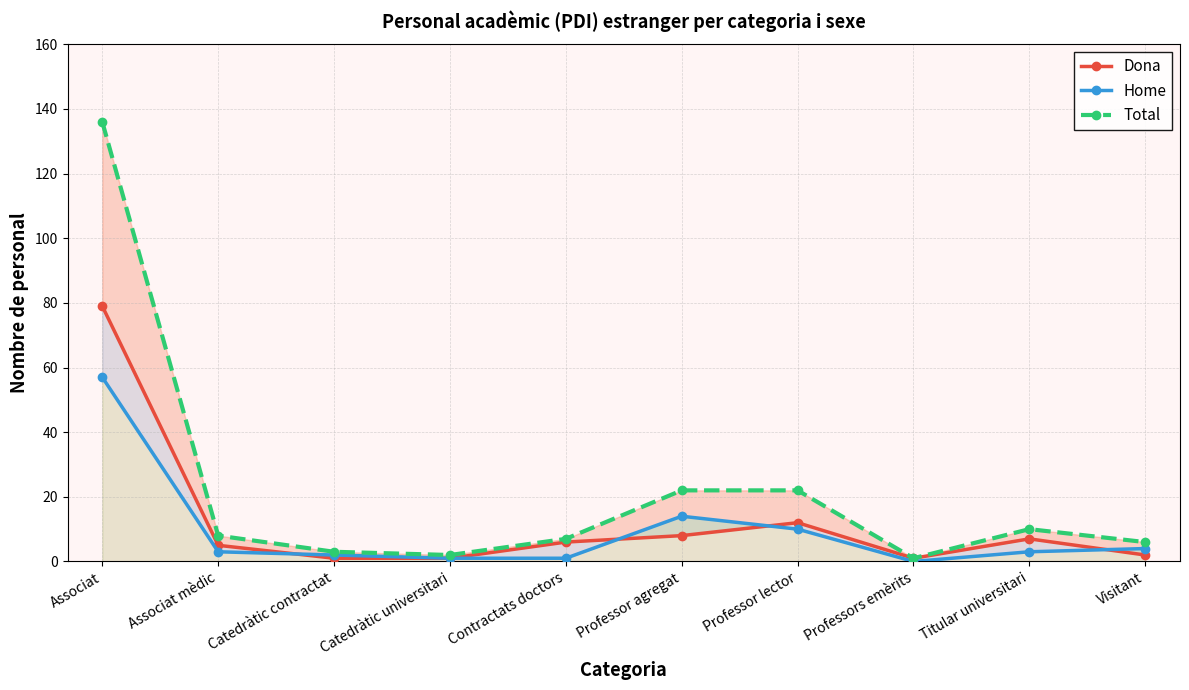

Rank the series by their maximum value, from highest to lowest.

Total, Dona, Home